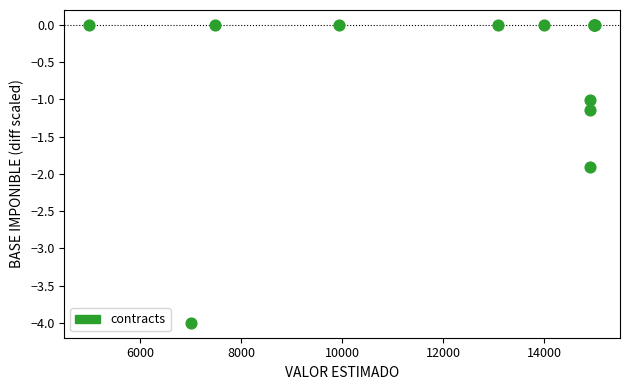

What Y value in the scatter plot is closest to -2?

-1.9